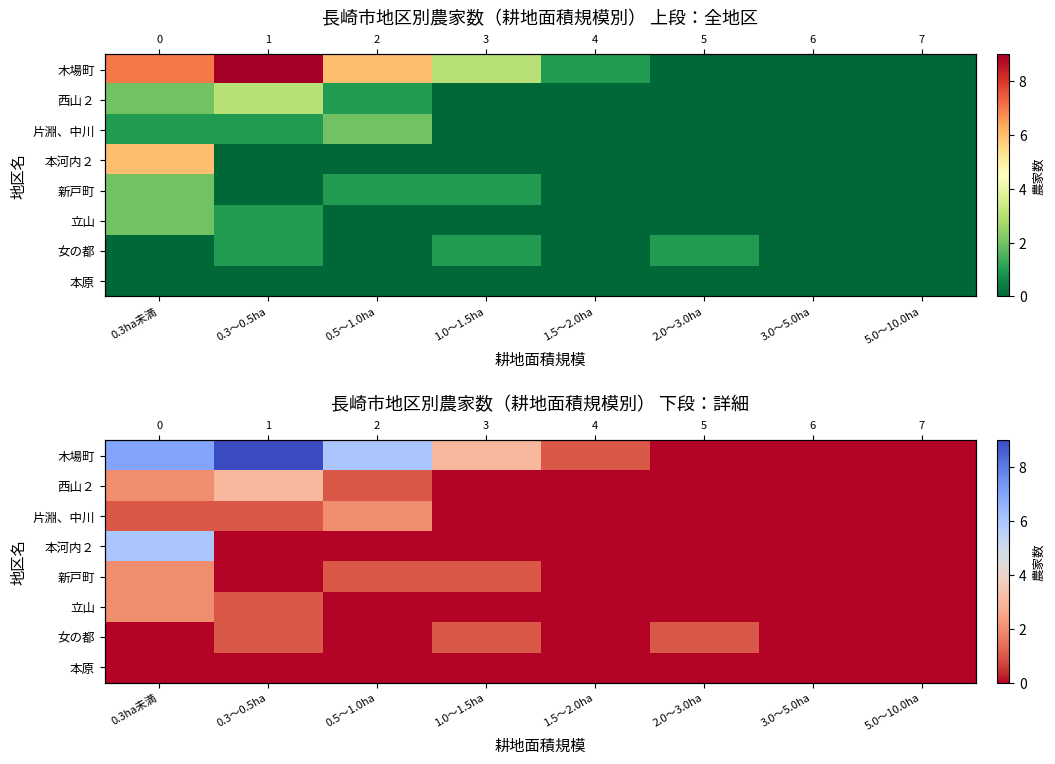

Rank the categories by 本河内２ value from lowest to highest.

0.3～0.5ha, 0.5～1.0ha, 1.0～1.5ha, 1.5～2.0ha, 2.0～3.0ha, 3.0～5.0ha, 5.0～10.0ha, 0.3ha未満